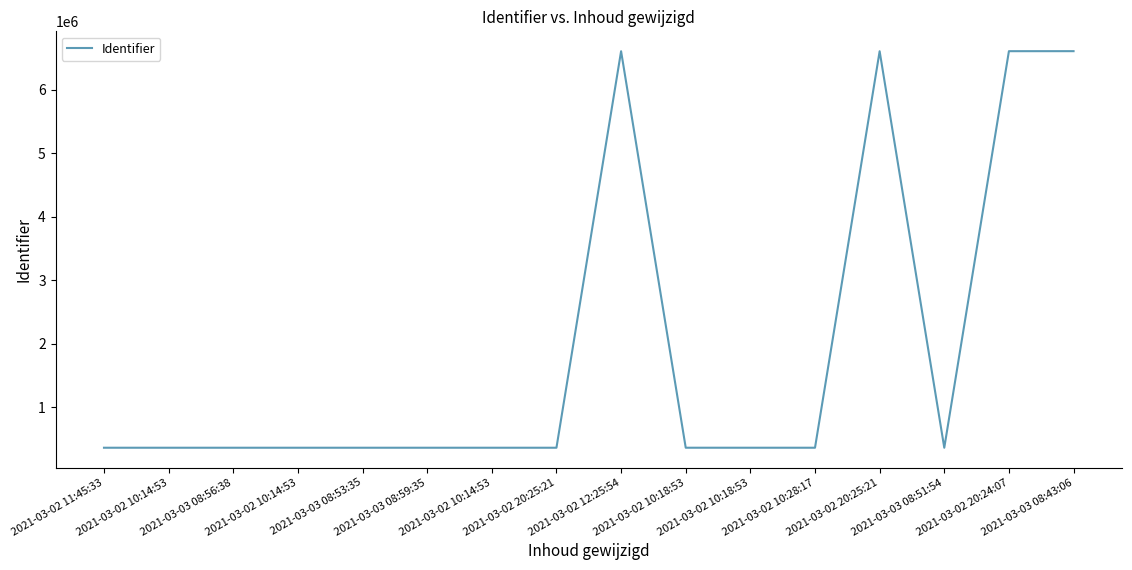

Reading right to left, list all the values displayed in this chart.

2021-03-03 08:43:06=6609137	2021-03-02 20:24:07=6608844	2021-03-03 08:51:54=362676	2021-03-02 20:25:21=6607715	2021-03-02 10:28:17=362670	2021-03-02 10:18:53=362668	2021-03-02 10:18:53=362796	2021-03-02 12:25:54=6607735	2021-03-02 20:25:21=362662	2021-03-02 10:14:53=362658	2021-03-03 08:59:35=362649	2021-03-03 08:53:35=362647	2021-03-02 10:14:53=362644	2021-03-03 08:56:38=362641	2021-03-02 10:14:53=362639	2021-03-02 11:45:33=362633